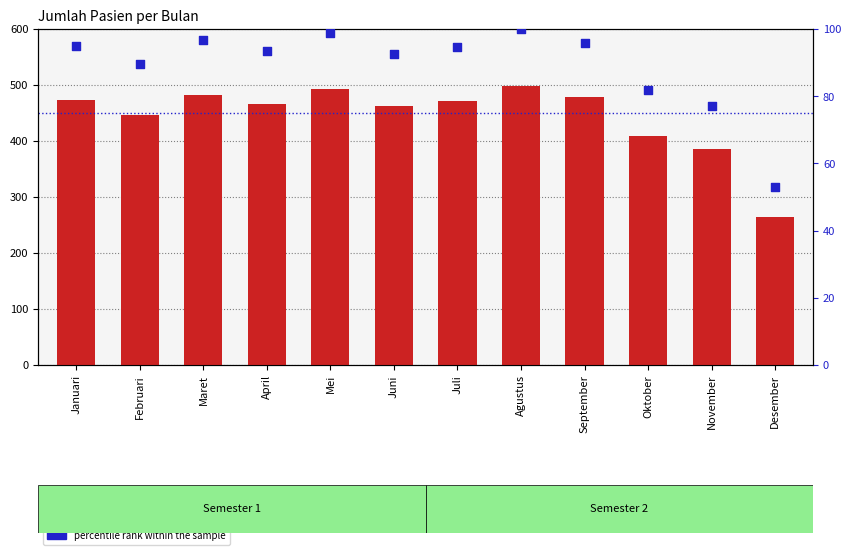

Which series has the largest total across all categories?

jumlah_pasien